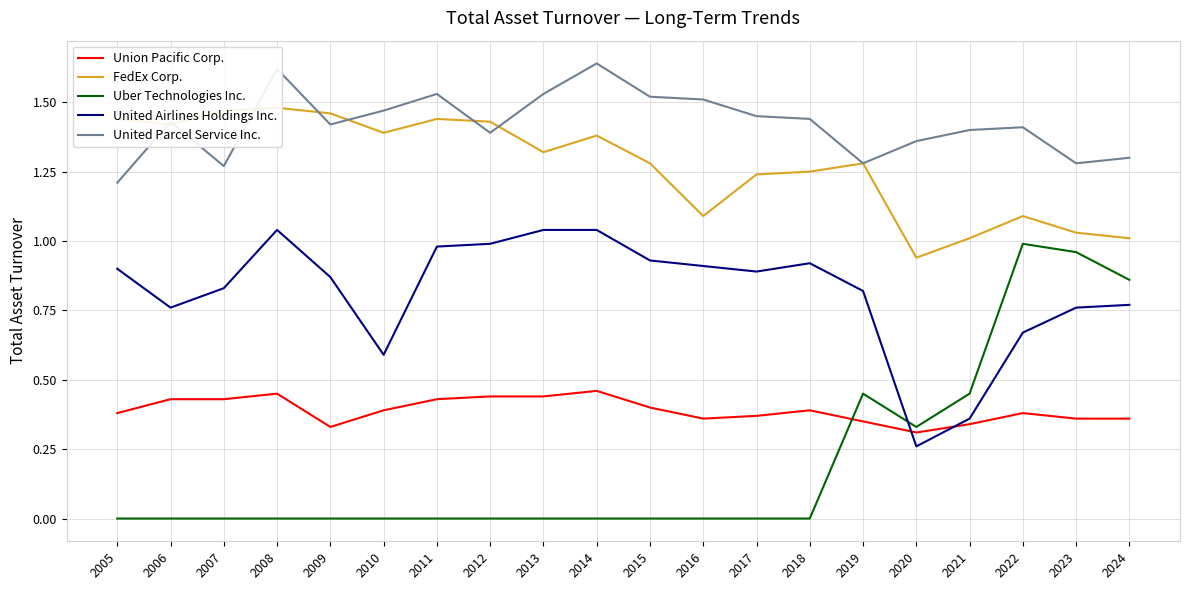

Where is the first local maximum for Uber Technologies Inc.?

2019